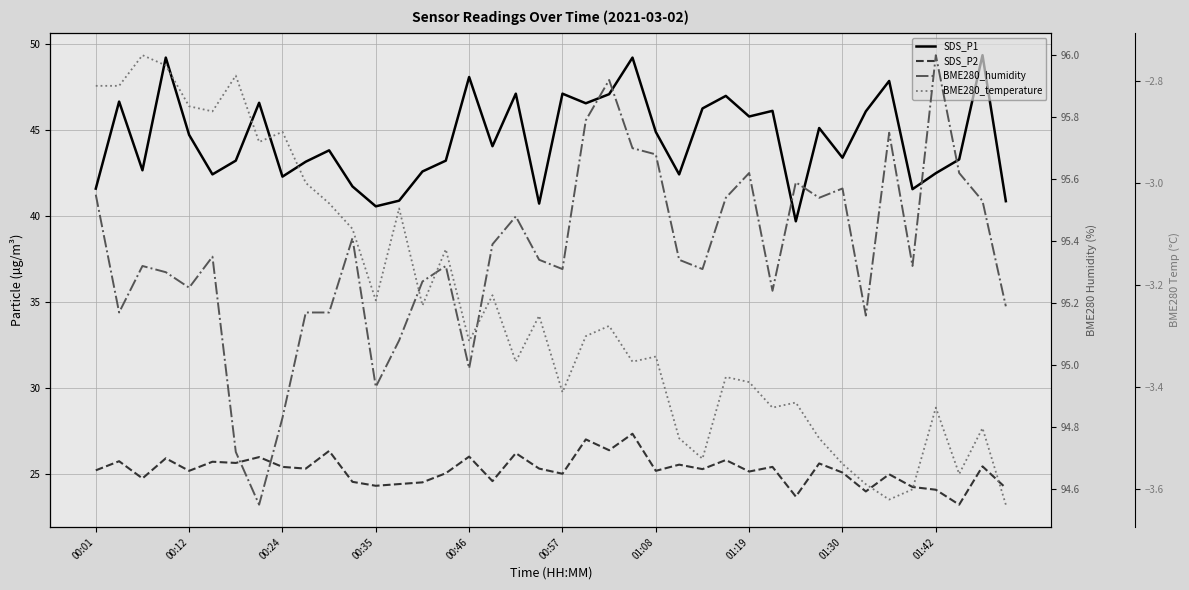

Which series has the largest total across all categories?

BME280_humidity